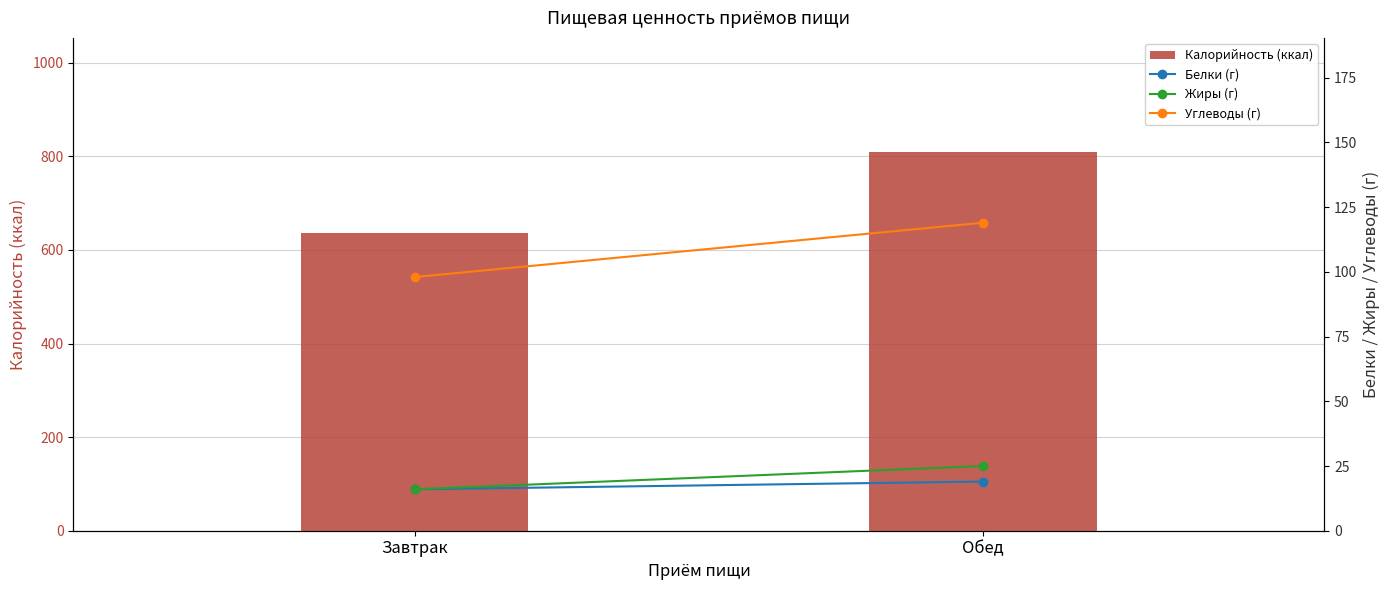

At which category is the sum across all series the highest?

Обед